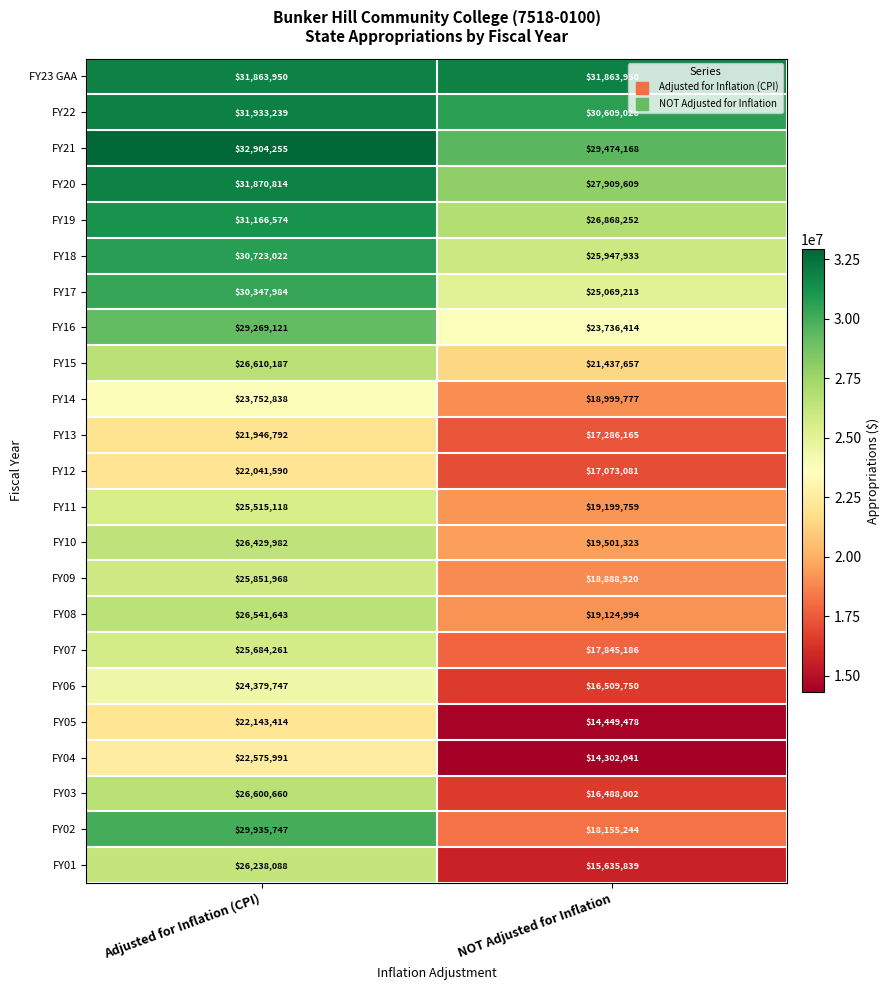

What value does the FY02 series have at NOT Adjusted for Inflation, to the nearest 10?

18155240